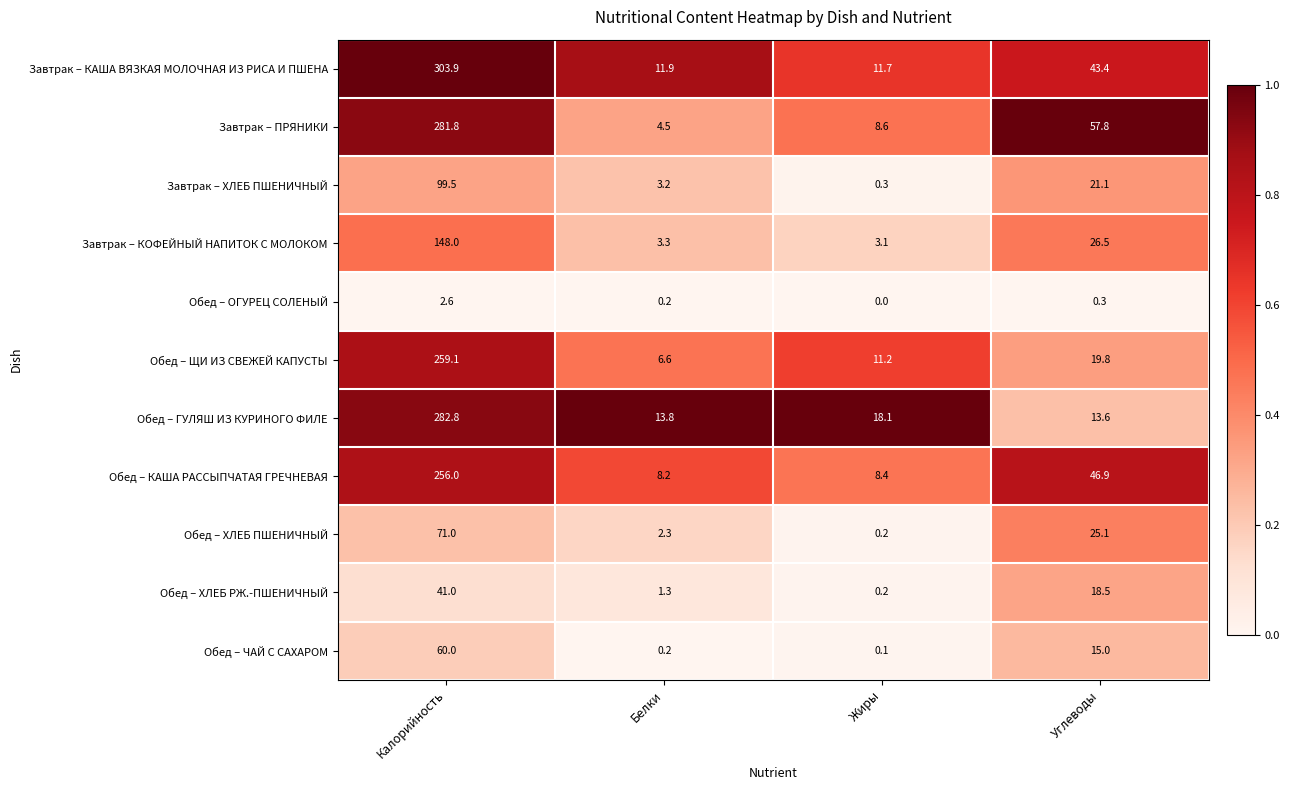

What is the total value across all series at Жиры?

61.9